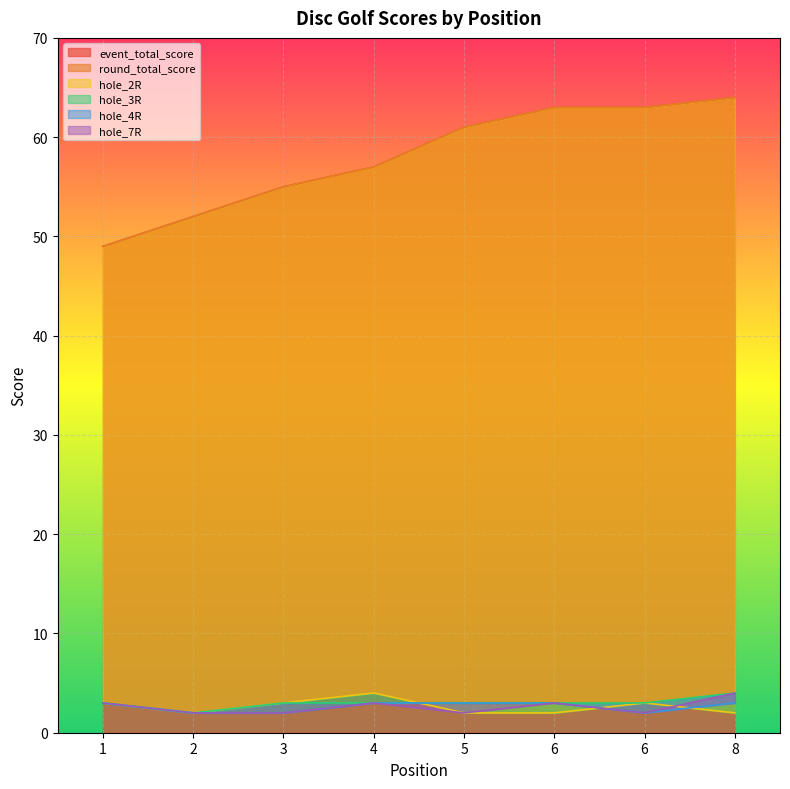

Which category has the lowest value in the hole_7R series?

2